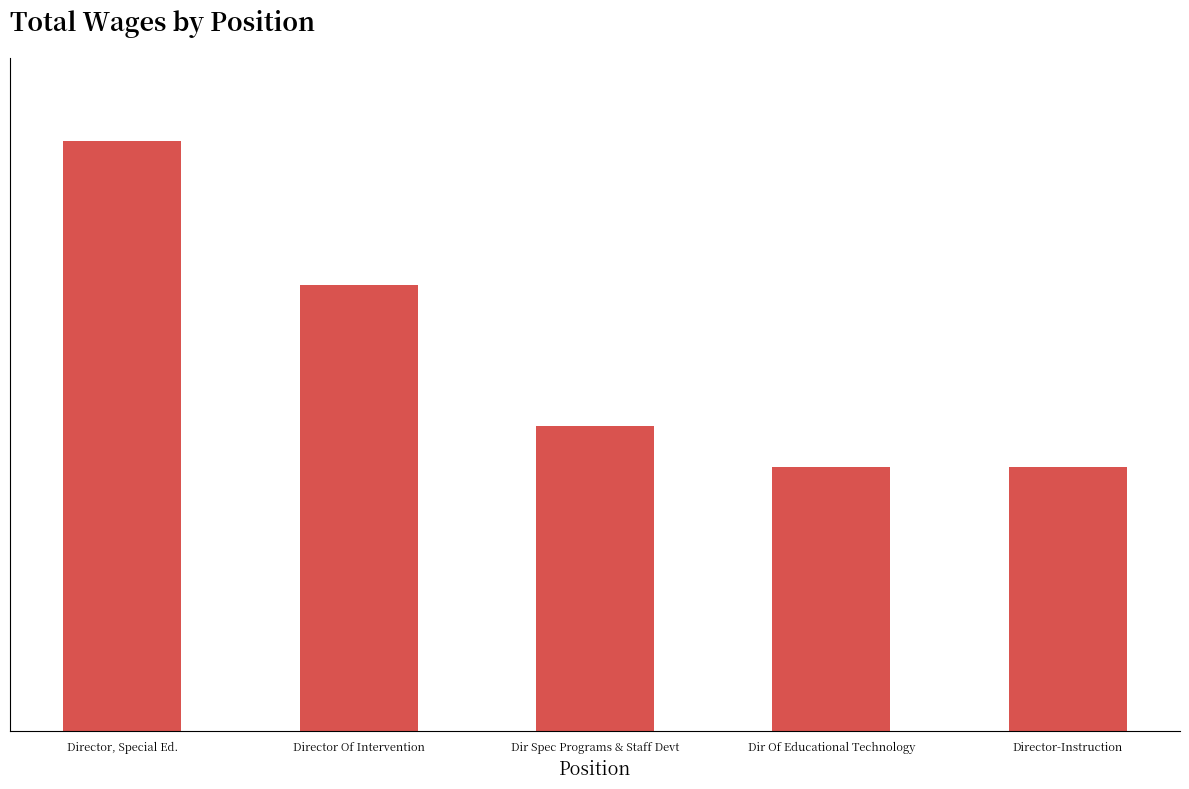

What is the sum of the values at Director, Special Ed. and Dir Spec Programs & Staff Devt?

241290.5